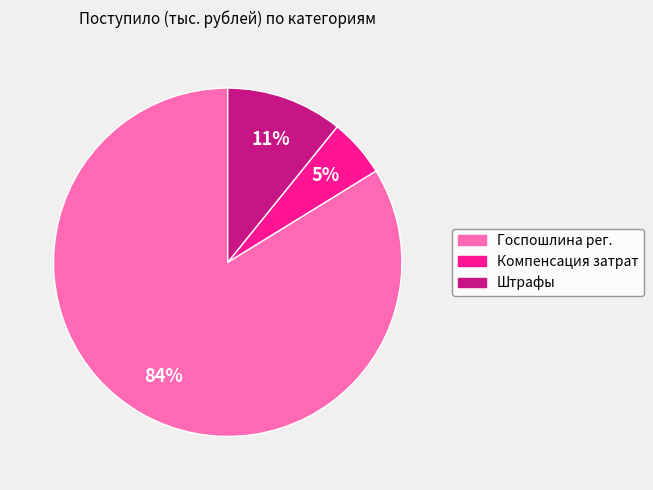

Is there a majority slice in this chart?

Yes